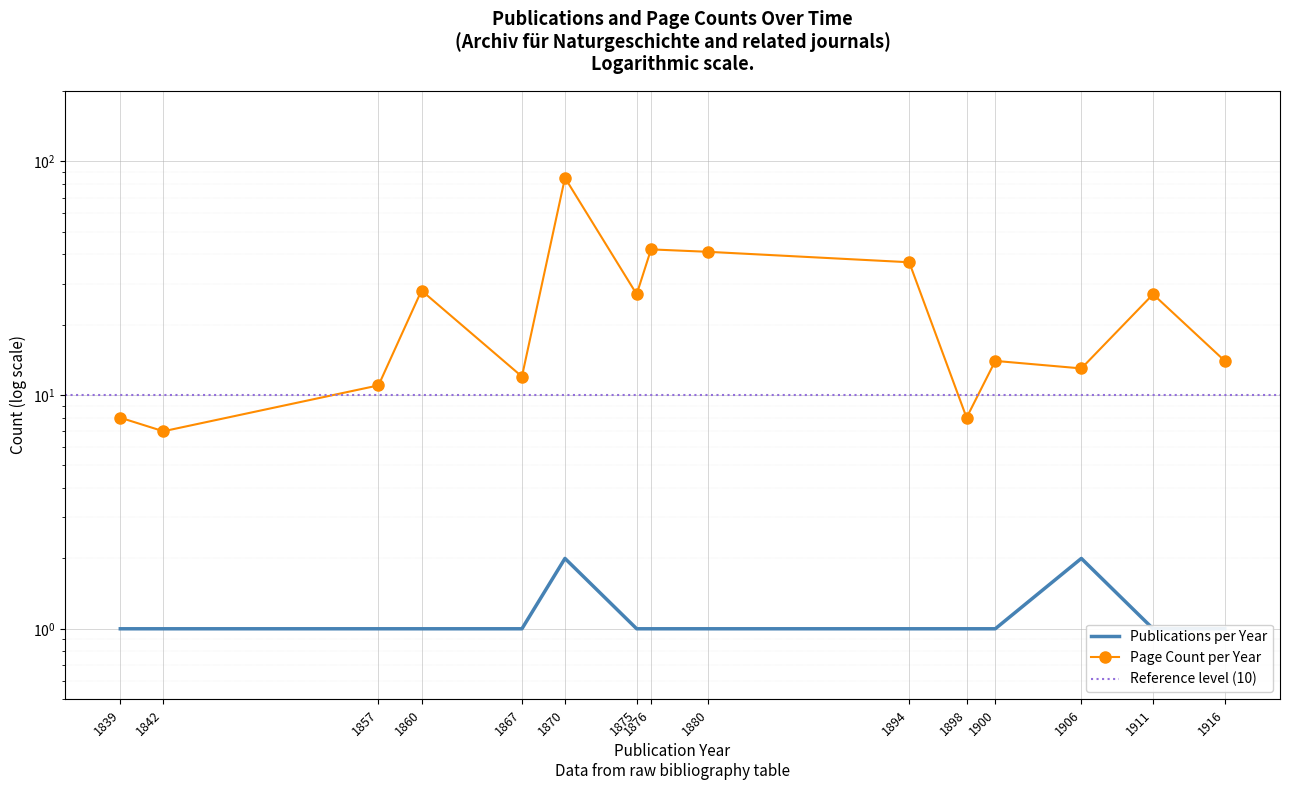

At how many categories does at least one series exceed 41?

2